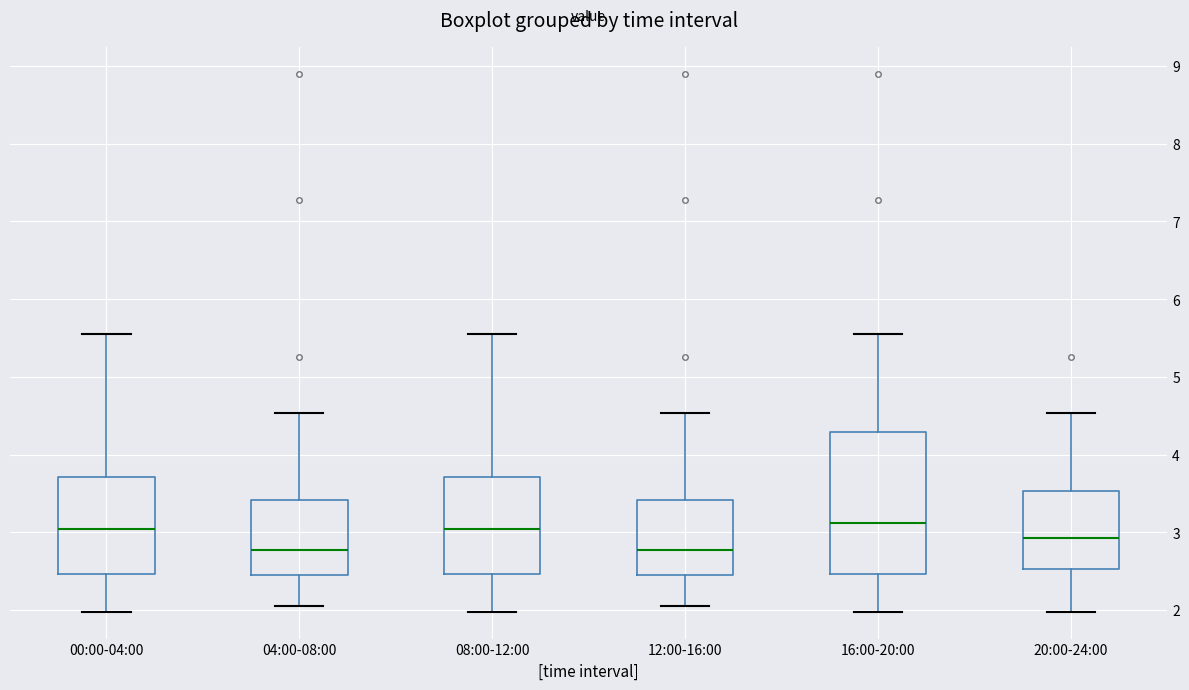

Where does the lower whisker of the box for 04:00-08:00 end on the y-axis? The values are not printed on the chart, so give them approximately, as read against the axis.

2.1